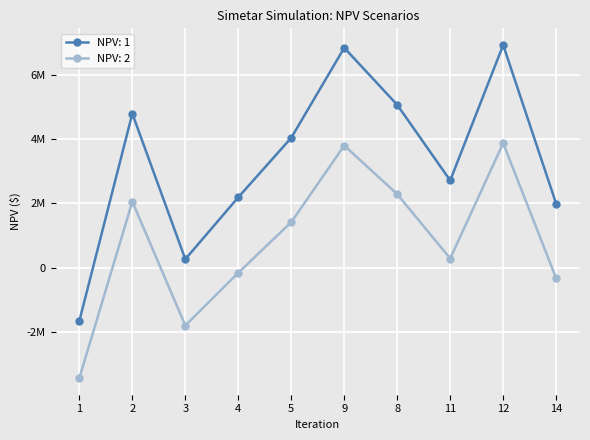

Is this an area chart (filled region under the line)?

No